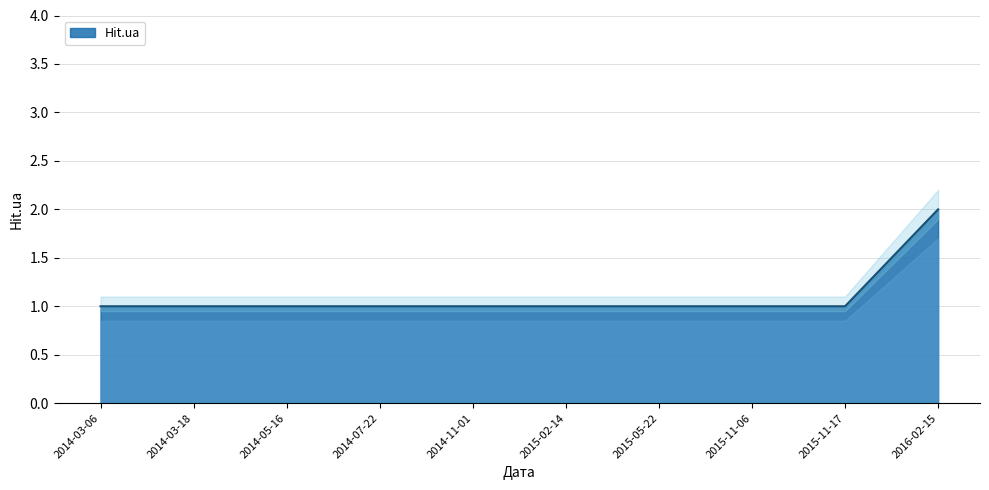

What is the label of the 4th point from the left?

2014-07-22